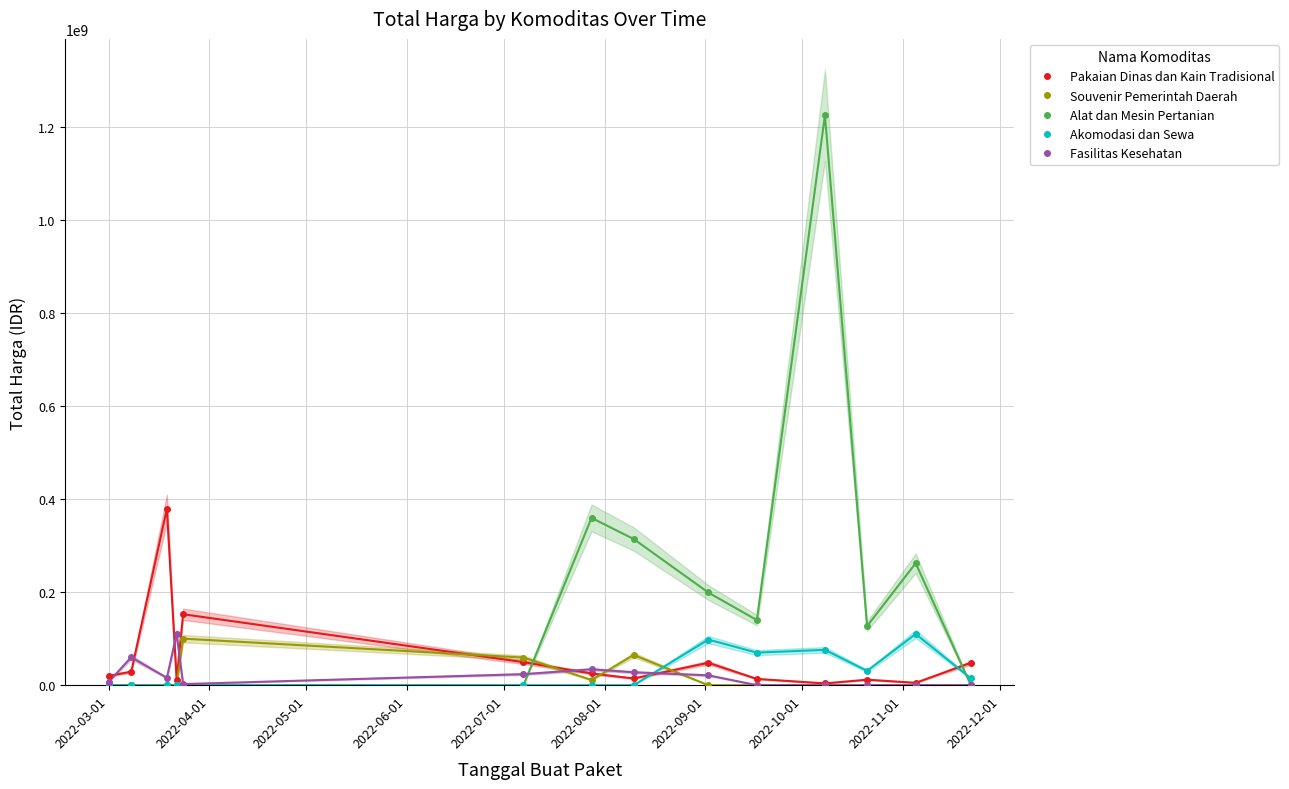

At how many categories does at least one series exceed 992883891?

1